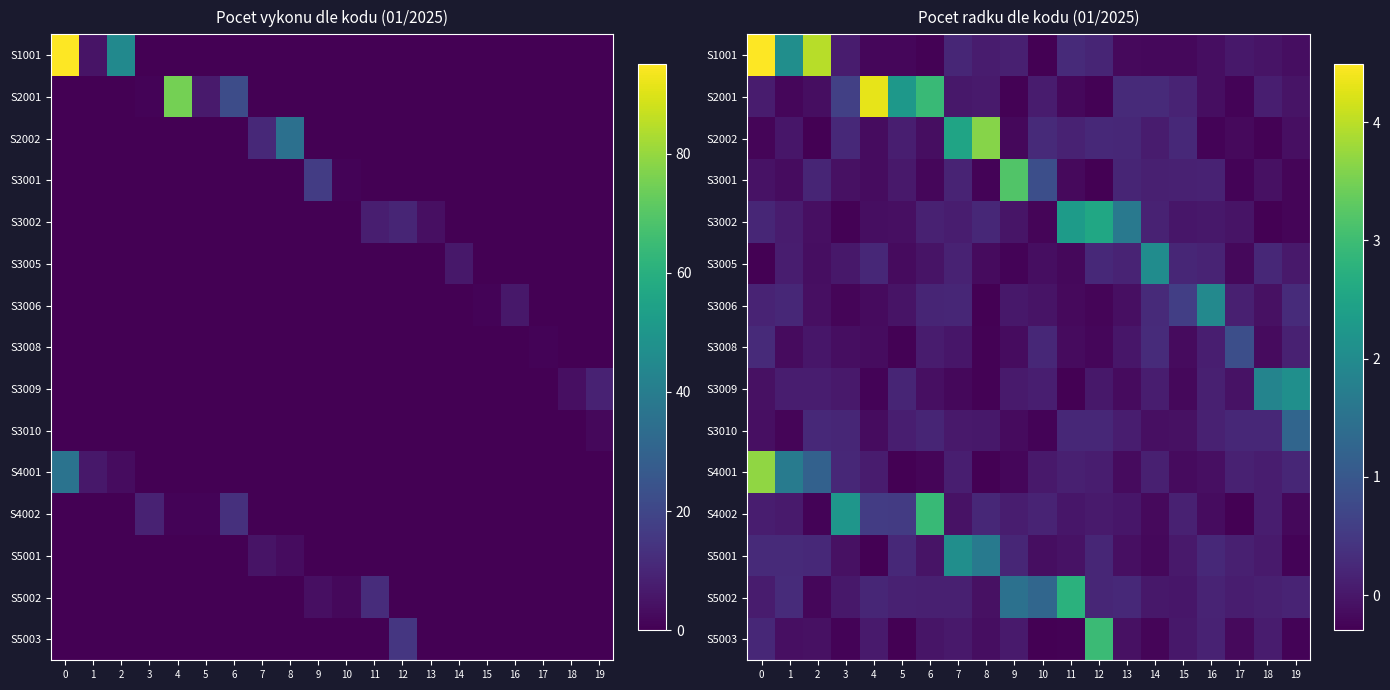

Is it true that S5003 equals -0.3 at 11?

True